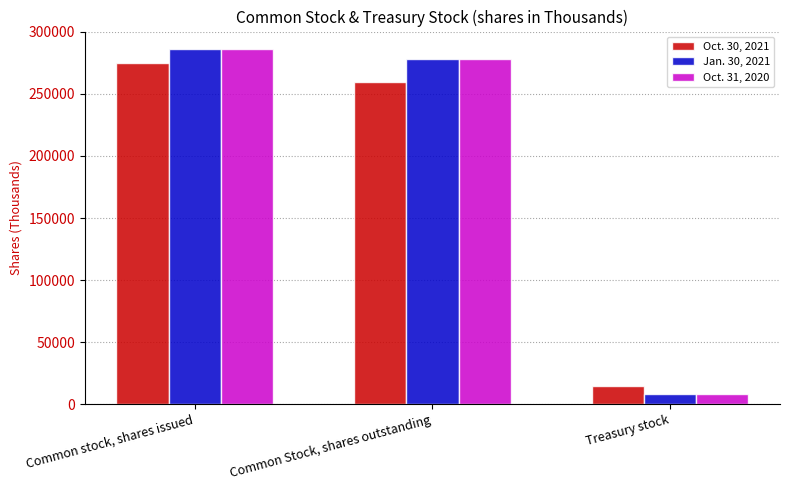

What is the maximum value shown in the chart?

286000